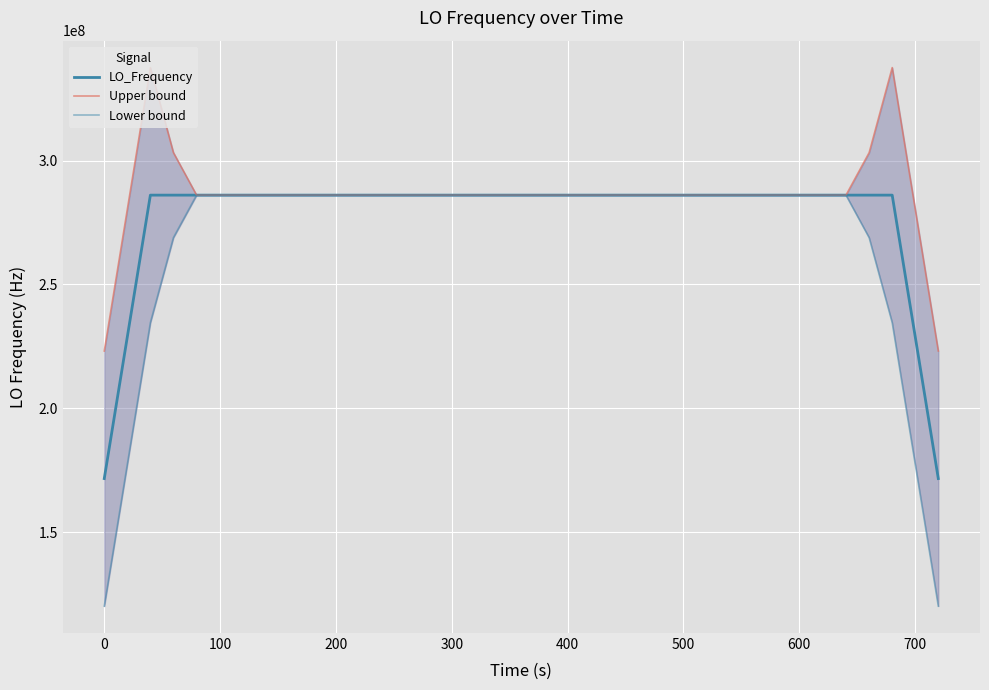

True or false: LO_Frequency and Upper bound intersect in this chart.

False